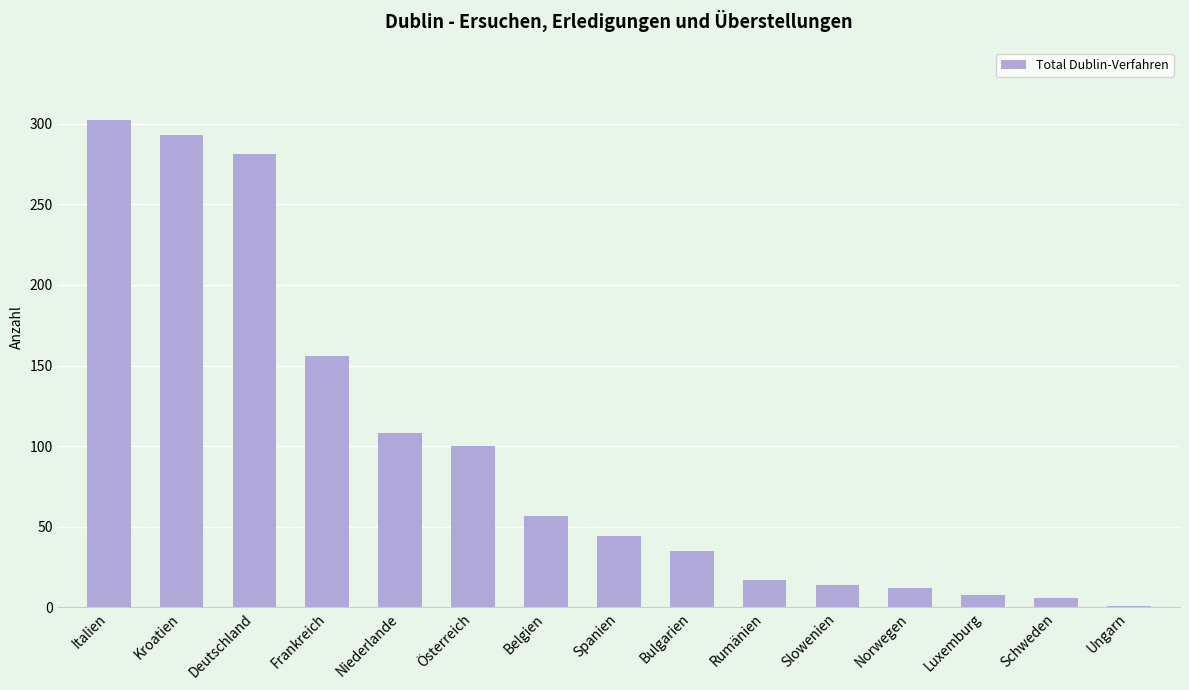

At which label does the data first exceed 44?

Italien